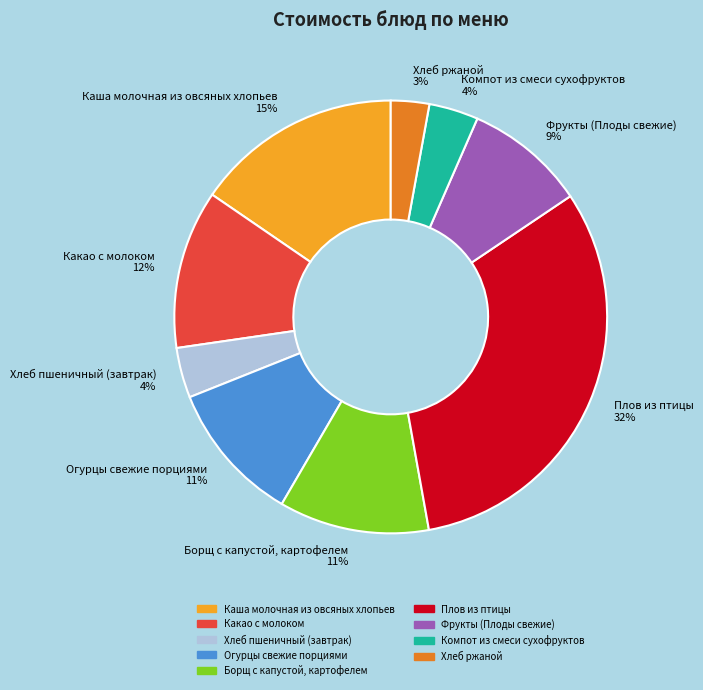

How many segments does this pie chart have?

9